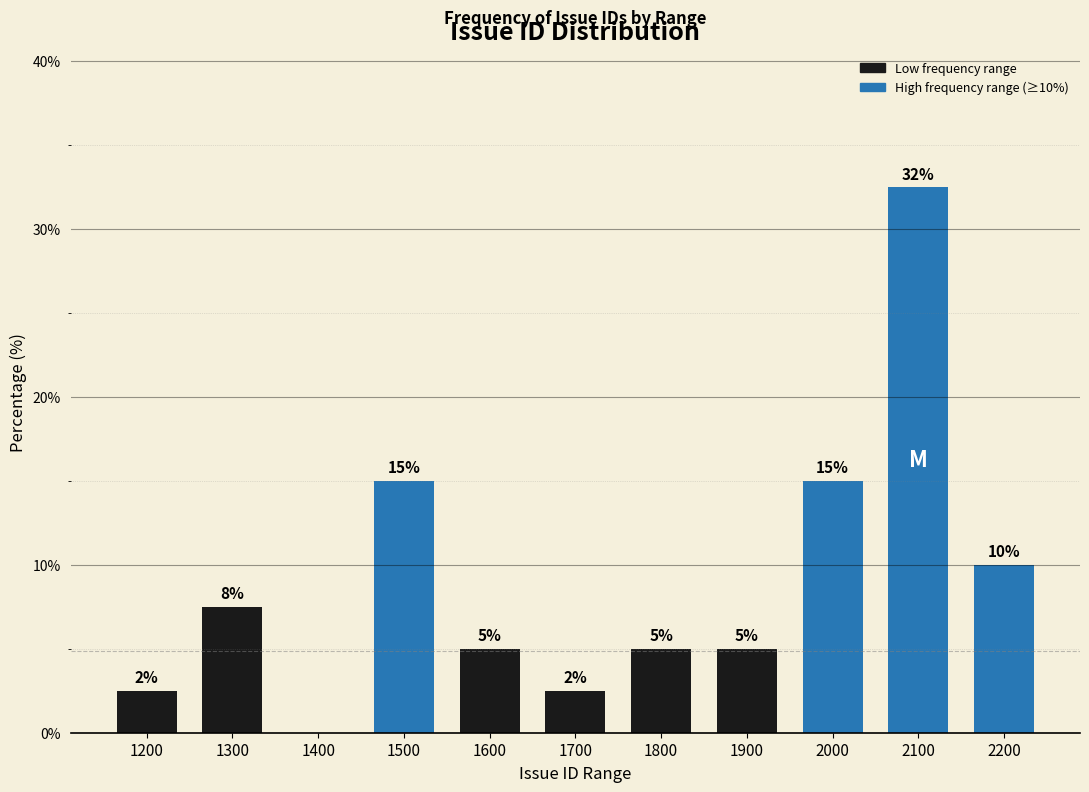

What is the ratio of the value at 2000 to the value at 1900?

3.0